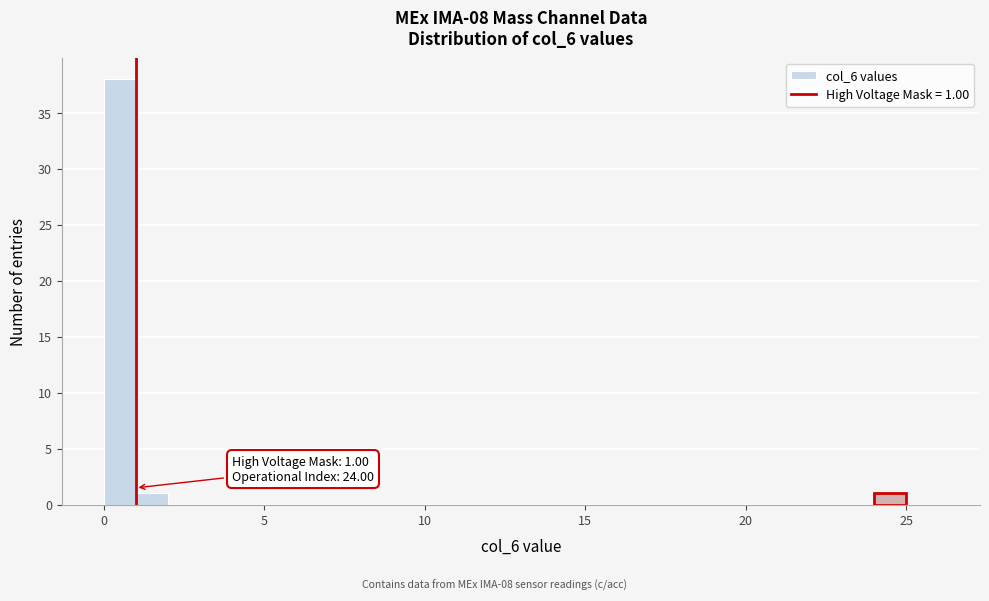

Around what value on the x-axis is the tallest bar? Give the approximate position of its centre, as read against the axis.

0.5